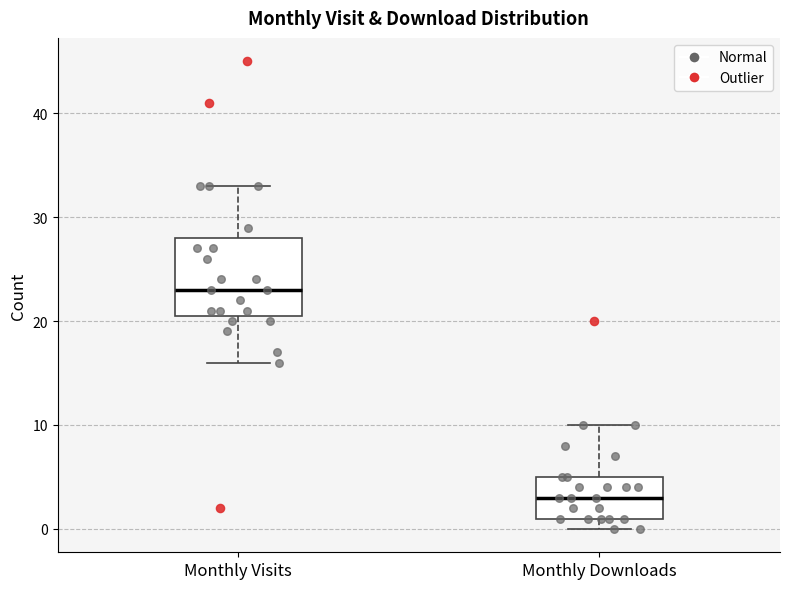

Reading left to right, transcribe this box plot: for each box, give where its median line is, the range the box spans, and where its two whiskers end, as read against the y-axis. The values are not printed on the chart, so give them approximately, as read against the axis.

Monthly Visits: median 23, box 21 to 28, whiskers 16 to 33
Monthly Downloads: median 3, box 1 to 5, whiskers 0 to 10